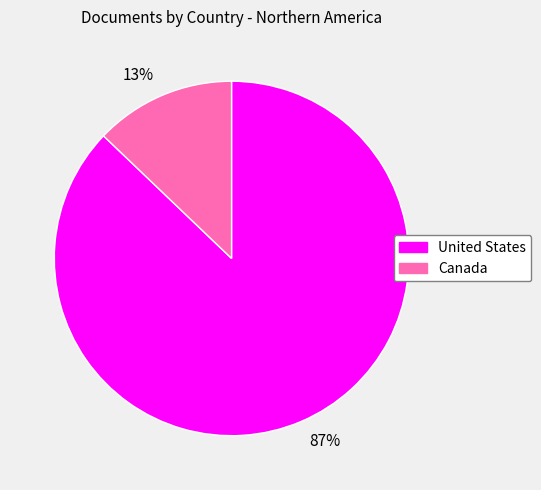

To the nearest percent, what portion does United States represent?

87%